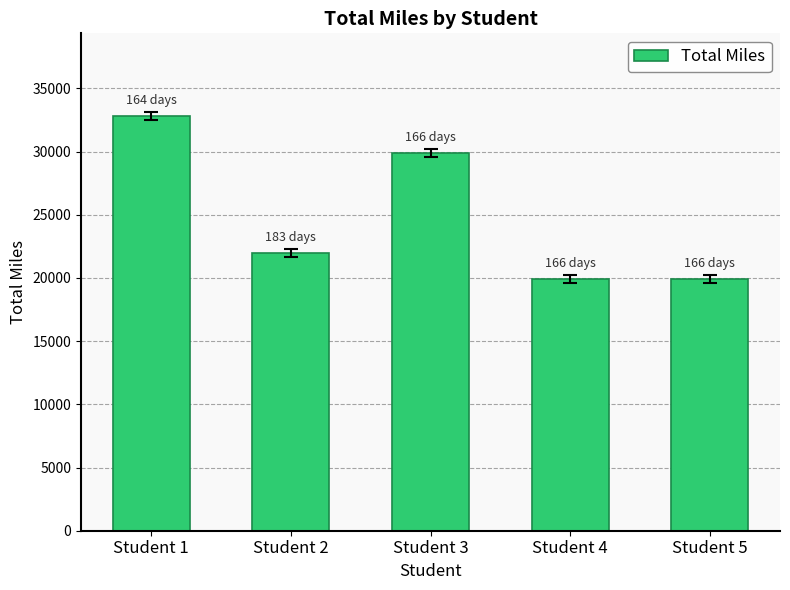

Is it true that the value at Student 4 is 19920?

True